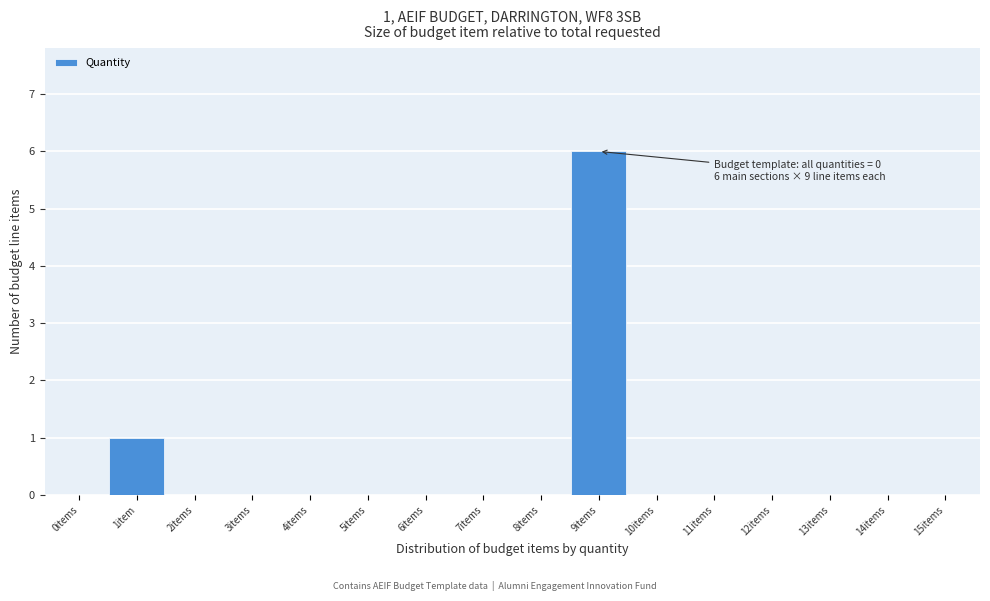

Reading left to right, extract all data points from this chart.

0items=0	1item=1	2items=0	3items=0	4items=0	5items=0	6items=0	7items=0	8items=0	9items=6	10items=0	11items=0	12items=0	13items=0	14items=0	15items=0